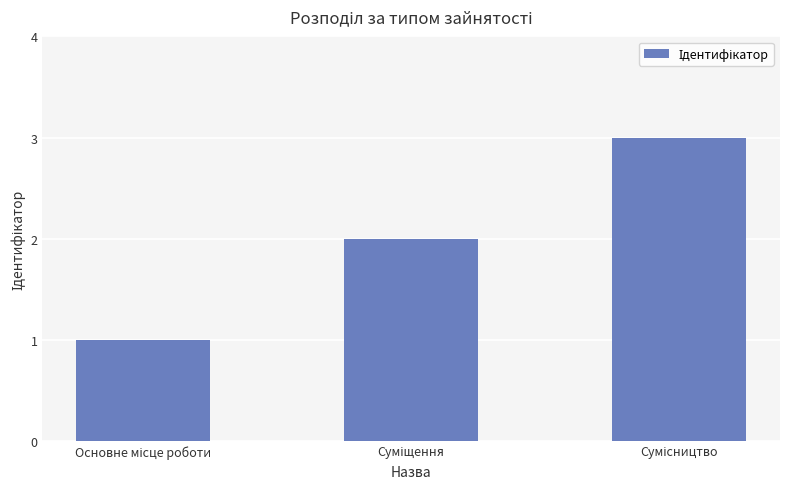

What is the sum of all values?

6